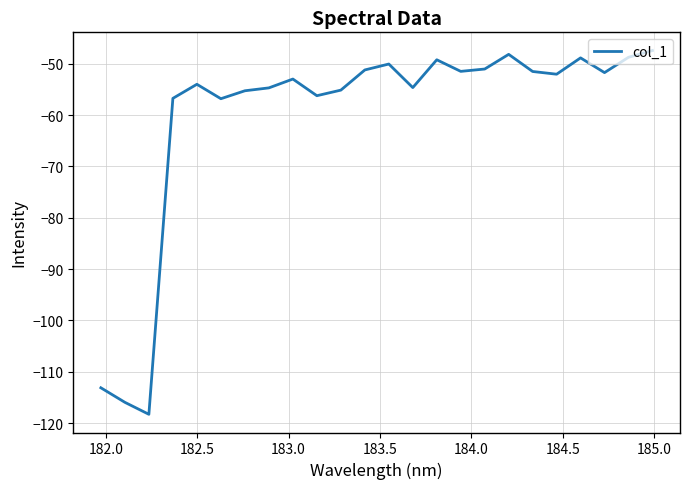

Does the chart display data point markers on the line(s)?

No